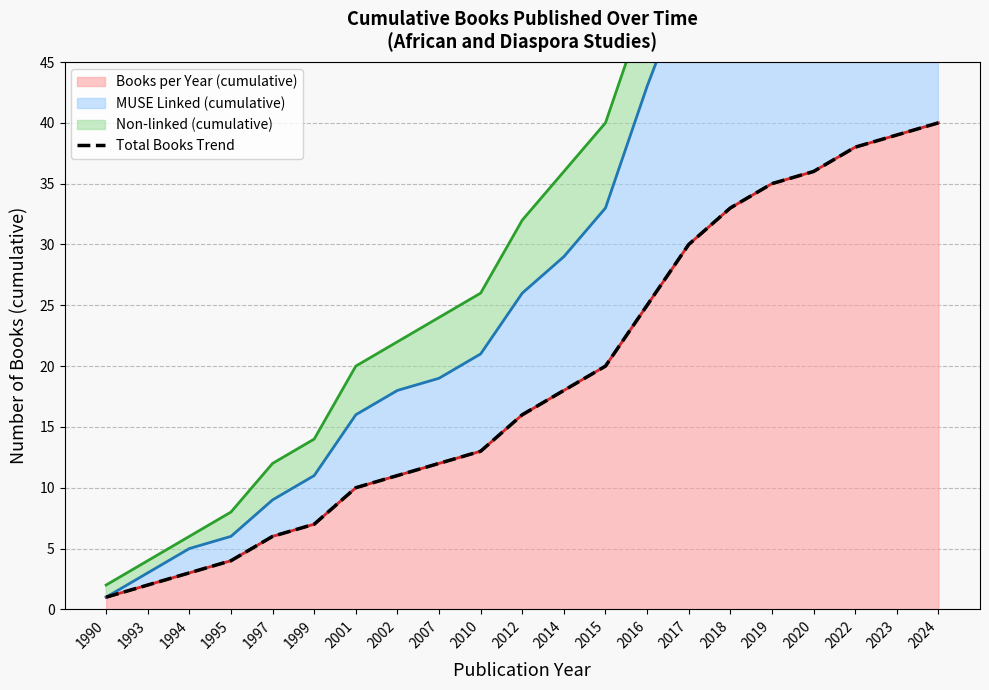

Approximately how many times larger is the value at 2022 compared to 2012?

2.4